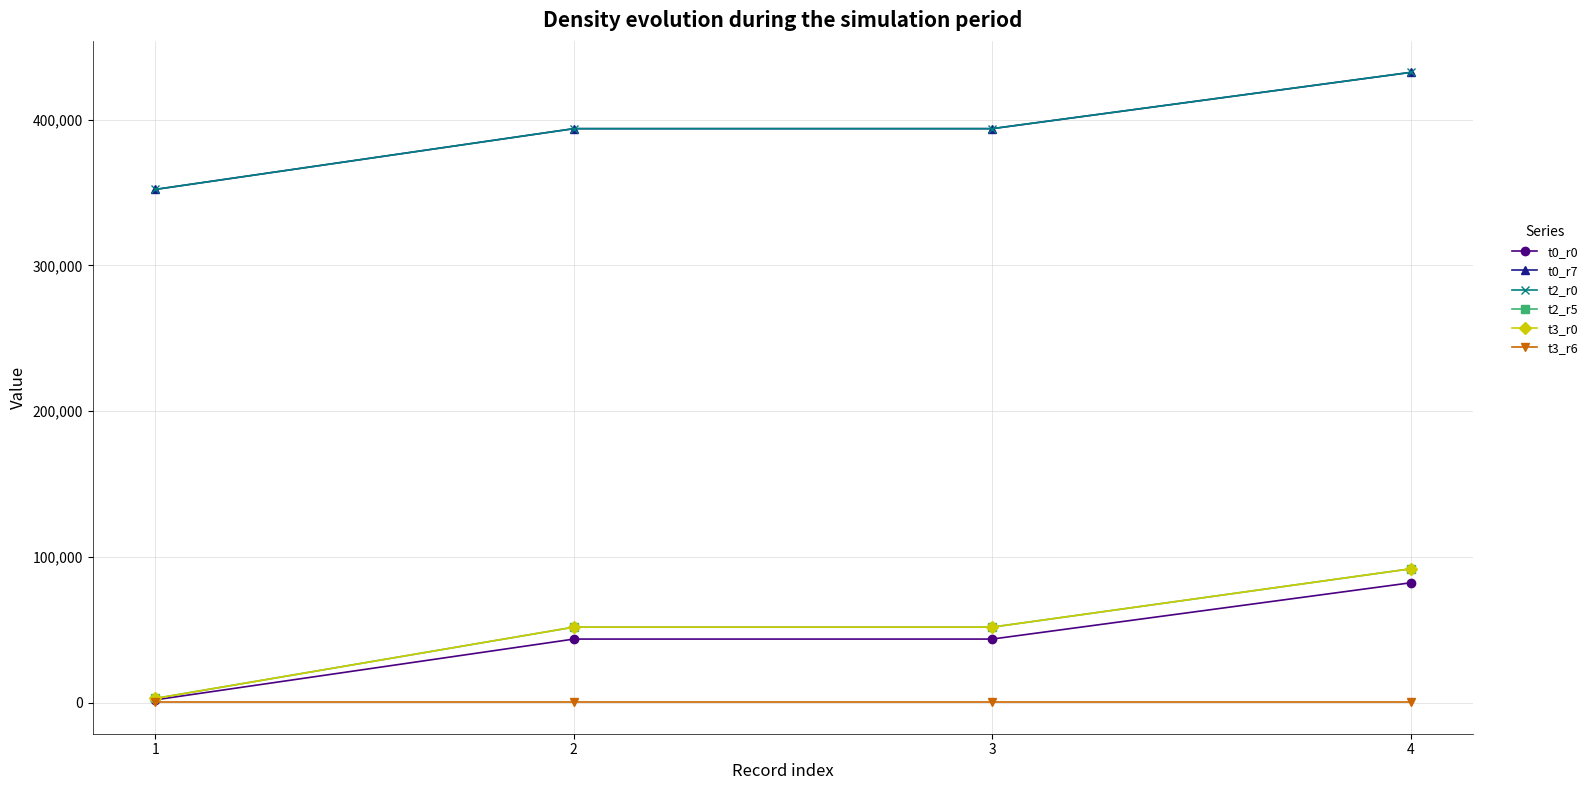

Does the chart have visible grid lines?

Yes